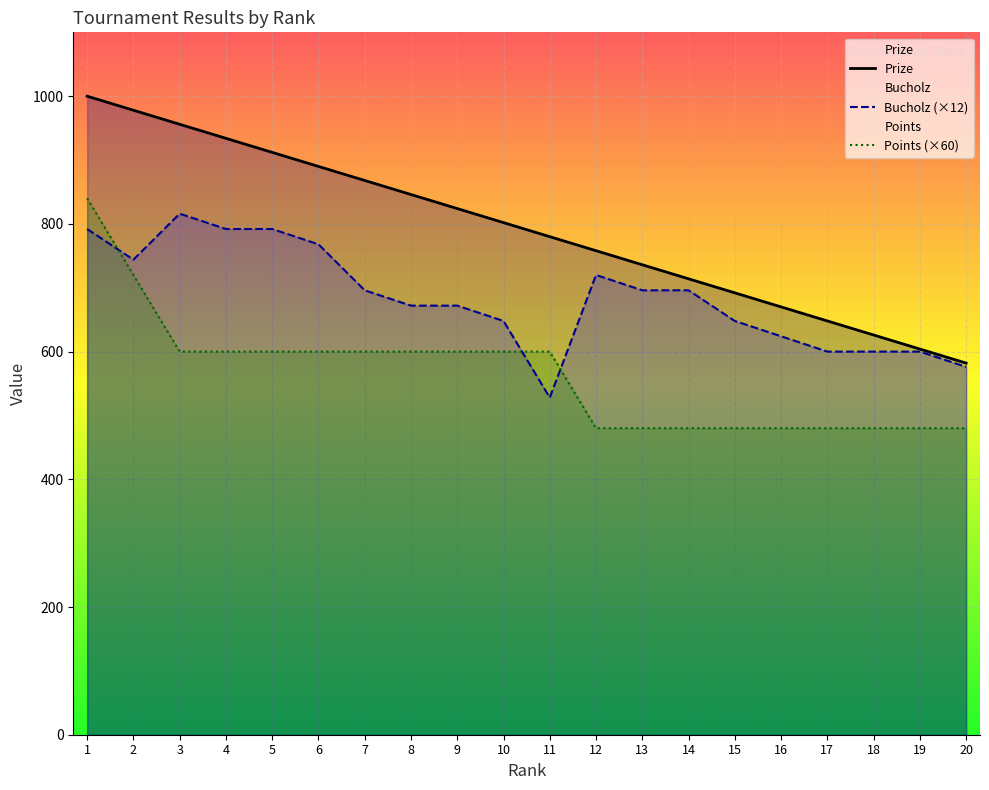

List the labels in order of Points value, smallest first.

12, 13, 14, 15, 16, 17, 18, 19, 20, 3, 4, 5, 6, 7, 8, 9, 10, 11, 2, 1